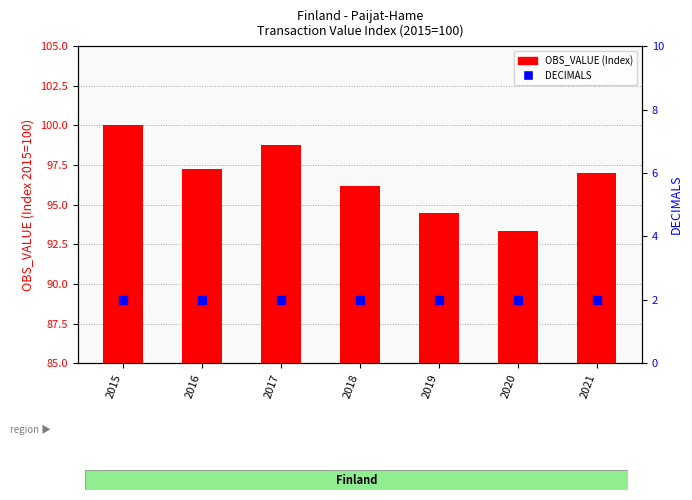

At how many categories does at least one series exceed 27?

7